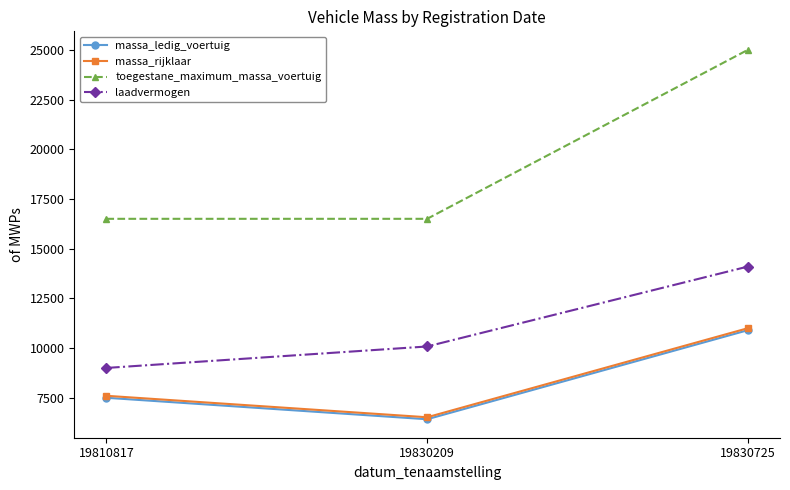

Is the value of toegestane_maximum_massa_voertuig at 19830209 greater than the value of massa_ledig_voertuig at 19810817?

Yes